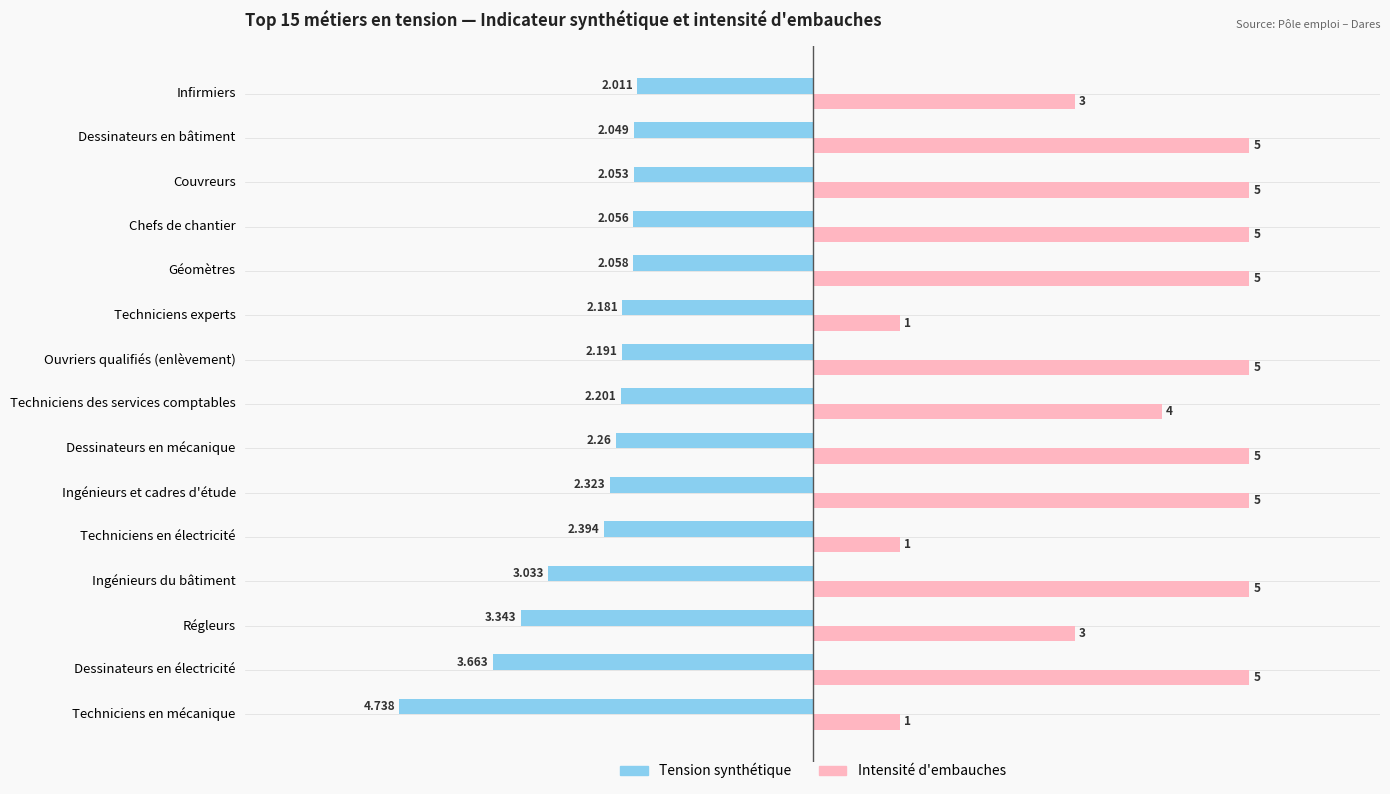

At which category is the sum across all series the highest?

Dessinateurs en bâtiment